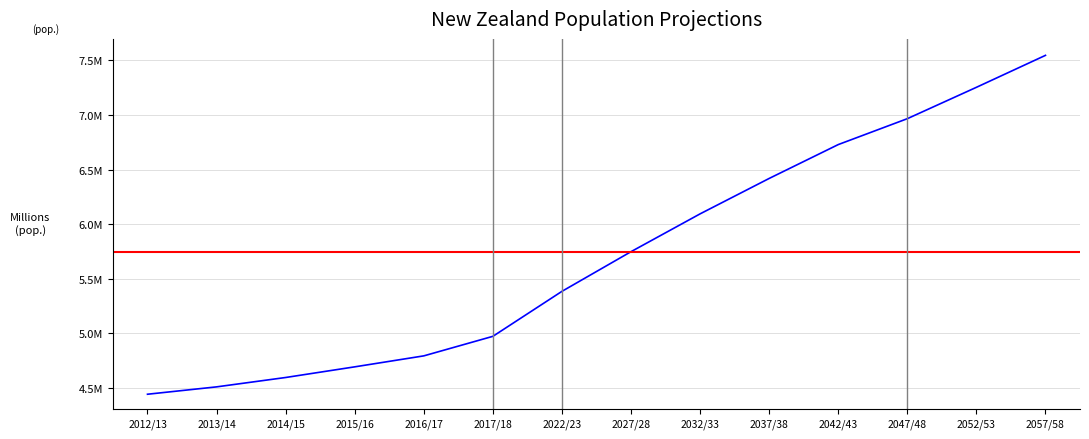

The chart shows a value of 4509100 at 2013/14. True or false?

True